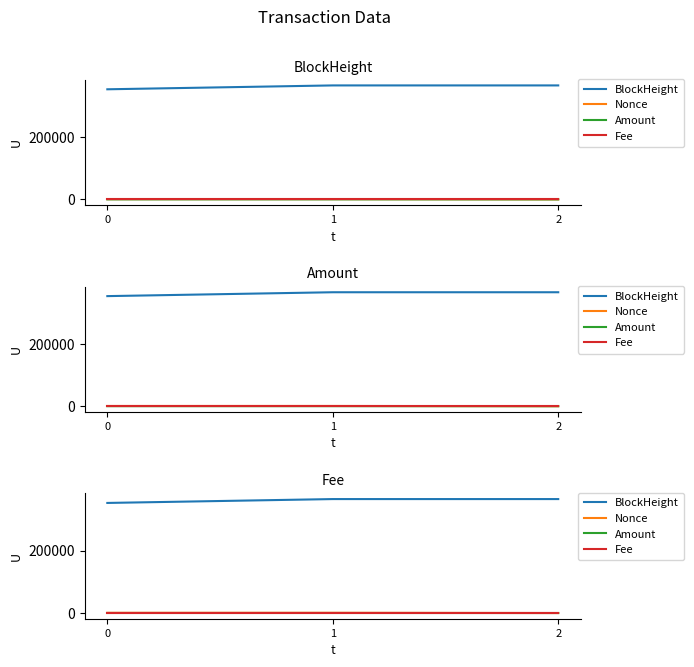

Which series has the widest spread of values?

BlockHeight